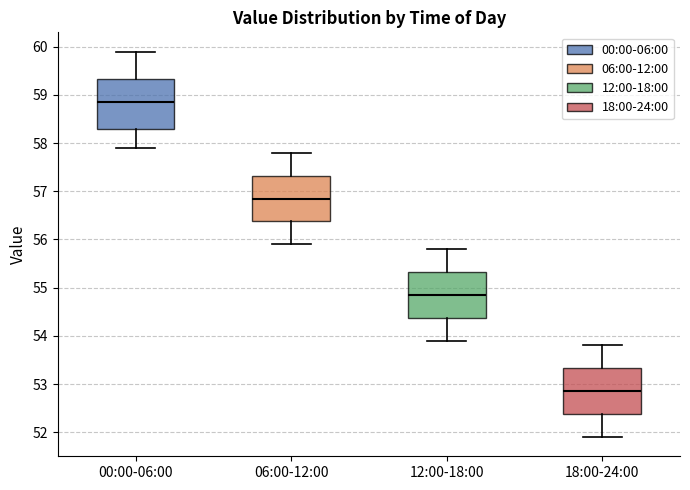

Which box has the lowest median line?

18:00-24:00